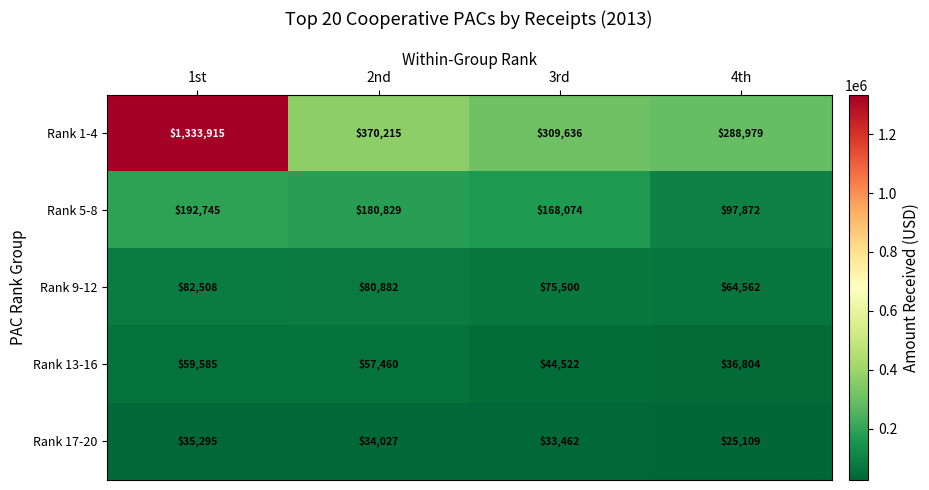

At which label is Rank 1-4 closest to 811447?

2nd